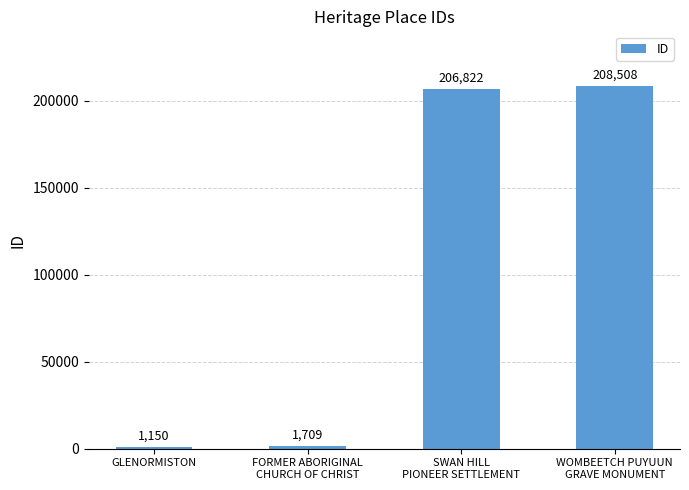

Where is the data nearest to the value 104829?

SWAN HILL
PIONEER SETTLEMENT